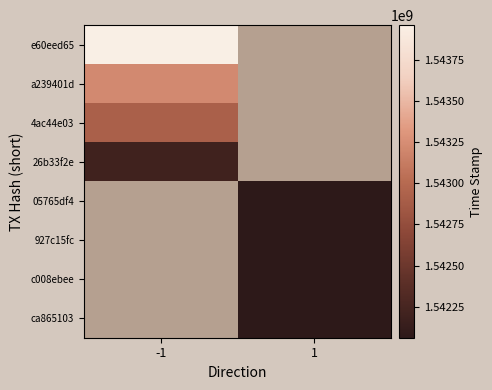

Where is 26b33f2e nearest to the value 1542201468?

-1